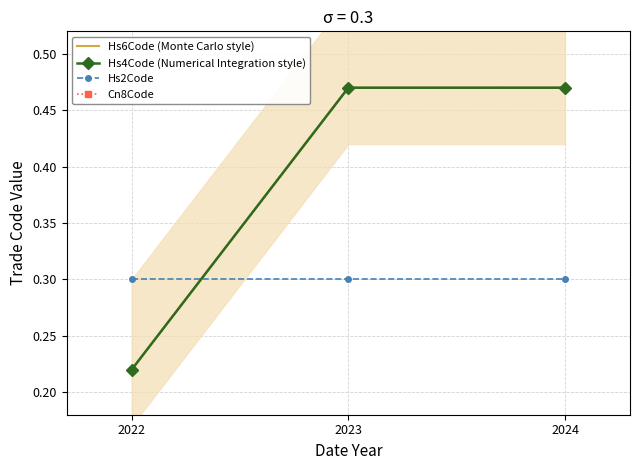

Which category has the highest value in the Hs6Code (Monte Carlo style) series?

2023